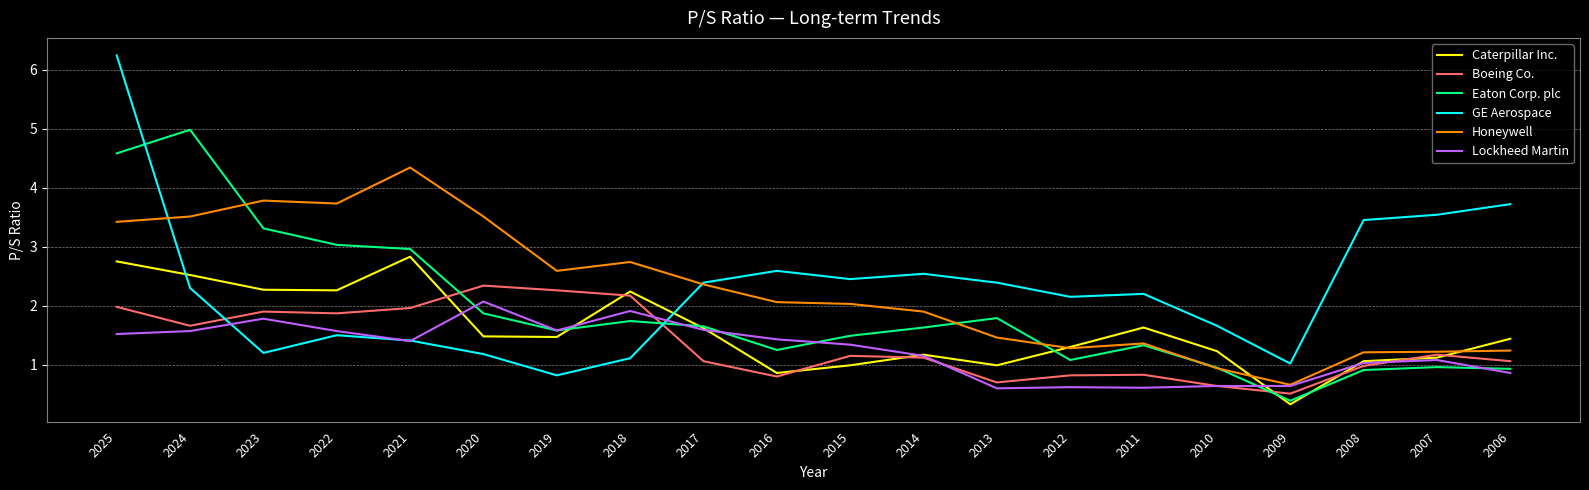

What is the difference between the second highest and second lowest values in the Honeywell series?

2.8